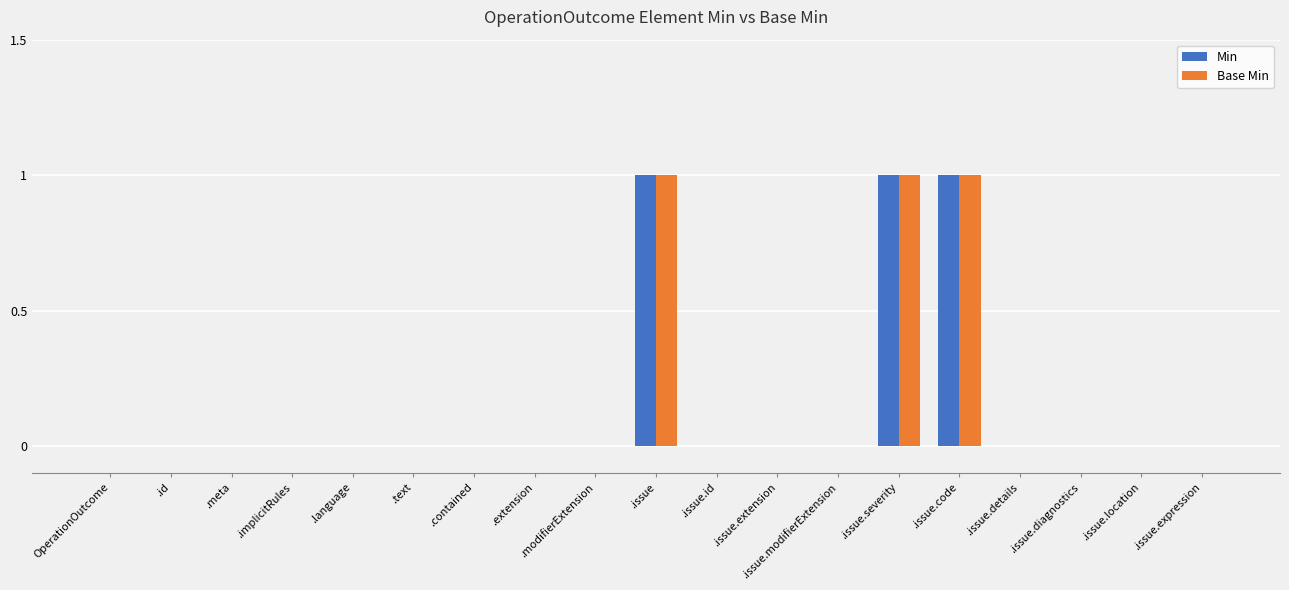

What is the greatest value displayed?

1